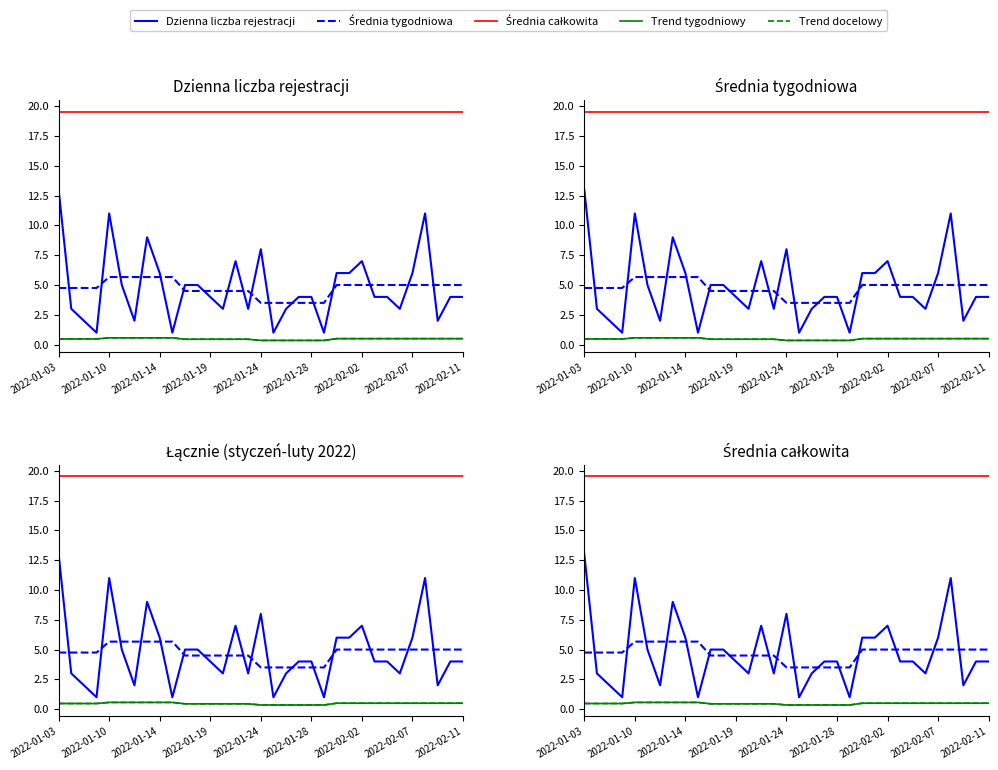

Reading right to left, what are all the values shown in this chart?

Dzienna liczba rejestracji: 4.0	4.0	2.0	11.0	6.0	3.0	4.0	4.0	7.0	6.0	6.0	1.0	4.0	4.0	3.0	1.0	8.0	3.0	7.0	3.0	4.0	5.0	5.0	1.0	6.0	9.0	2.0	5.0	11.0	1.0	2.0	3.0	13.0
Średnia tygodniowa: 5.0	5.0	5.0	5.0	5.0	5.0	5.0	5.0	5.0	5.0	5.0	3.5	3.5	3.5	3.5	3.5	3.5	4.5	4.5	4.5	4.5	4.5	4.5	5.7	5.7	5.7	5.7	5.7	5.7	4.8	4.8	4.8	4.8
Średnia całkowita: 19.5	19.5	19.5	19.5	19.5	19.5	19.5	19.5	19.5	19.5	19.5	19.5	19.5	19.5	19.5	19.5	19.5	19.5	19.5	19.5	19.5	19.5	19.5	19.5	19.5	19.5	19.5	19.5	19.5	19.5	19.5	19.5	19.5
Trend tygodniowy: 0.5	0.5	0.5	0.5	0.5	0.5	0.5	0.5	0.5	0.5	0.5	0.4	0.4	0.4	0.4	0.4	0.4	0.5	0.5	0.5	0.5	0.5	0.5	0.6	0.6	0.6	0.6	0.6	0.6	0.5	0.5	0.5	0.5
Trend docelowy: 0.5	0.5	0.5	0.5	0.5	0.5	0.5	0.5	0.5	0.5	0.5	0.4	0.4	0.4	0.4	0.4	0.4	0.5	0.5	0.5	0.5	0.5	0.5	0.6	0.6	0.6	0.6	0.6	0.6	0.5	0.5	0.5	0.5